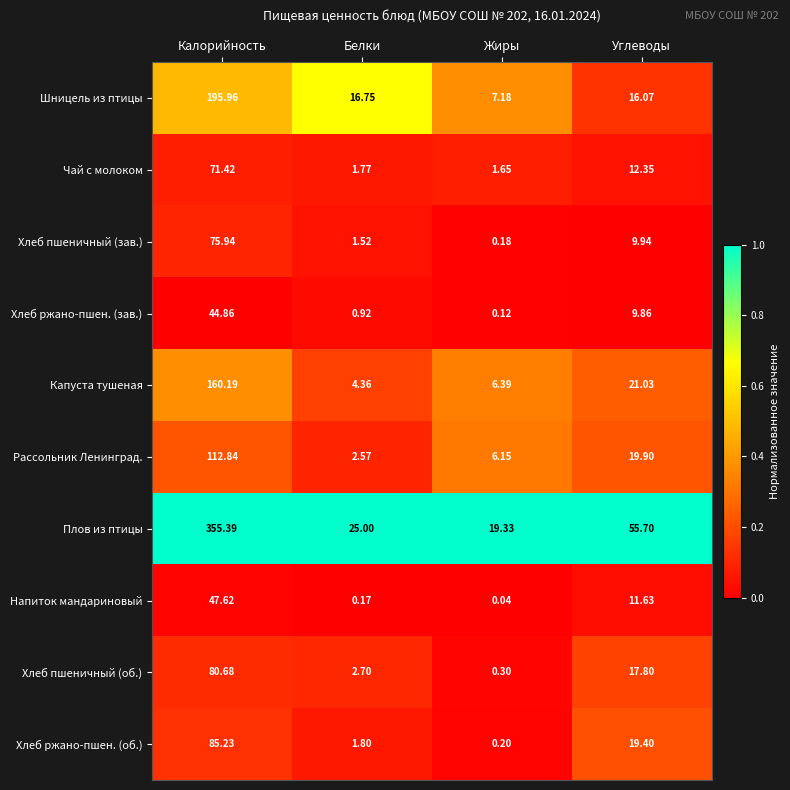

Which category has the lowest value across all series?

Жиры